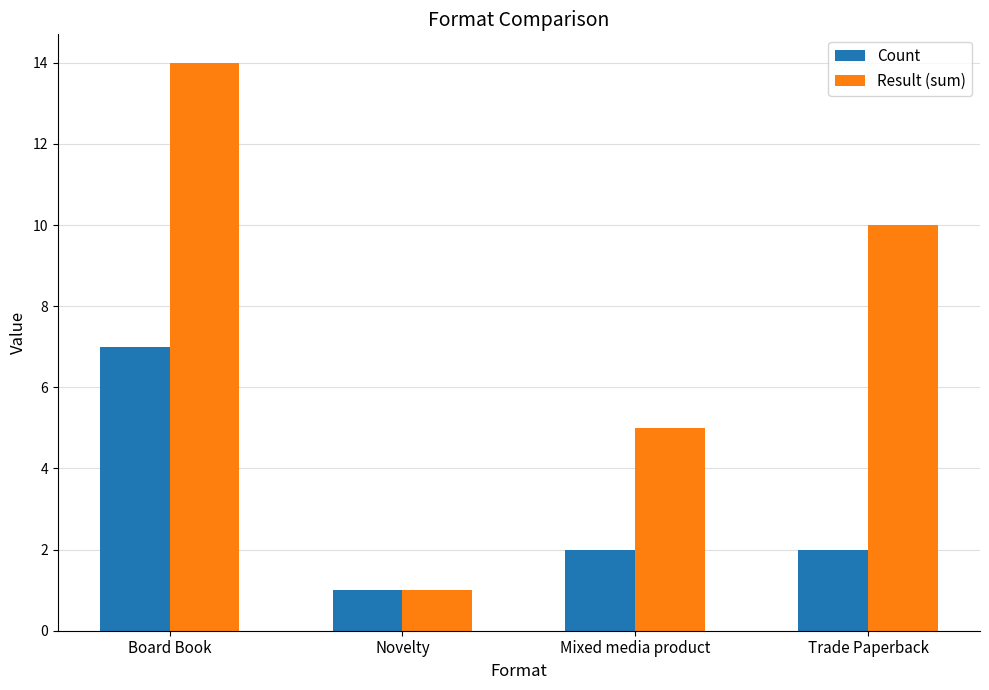

Is it true that Count equals 7 at Board Book?

True